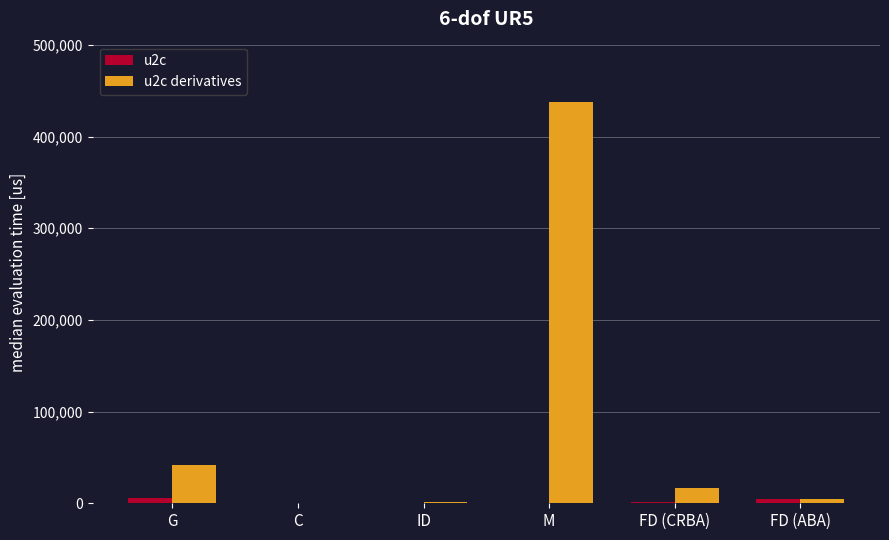

What is the average value of the u2c derivatives series?

83865